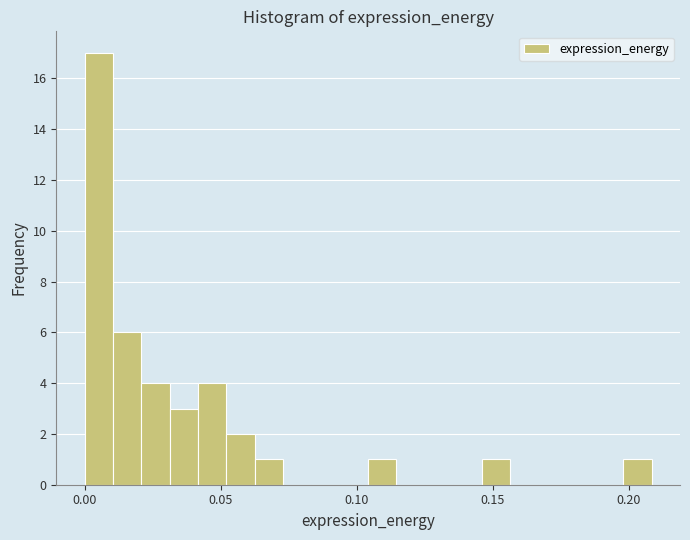

Around what value on the x-axis is the tallest bar? Give the approximate position of its centre, as read against the axis.

0.005